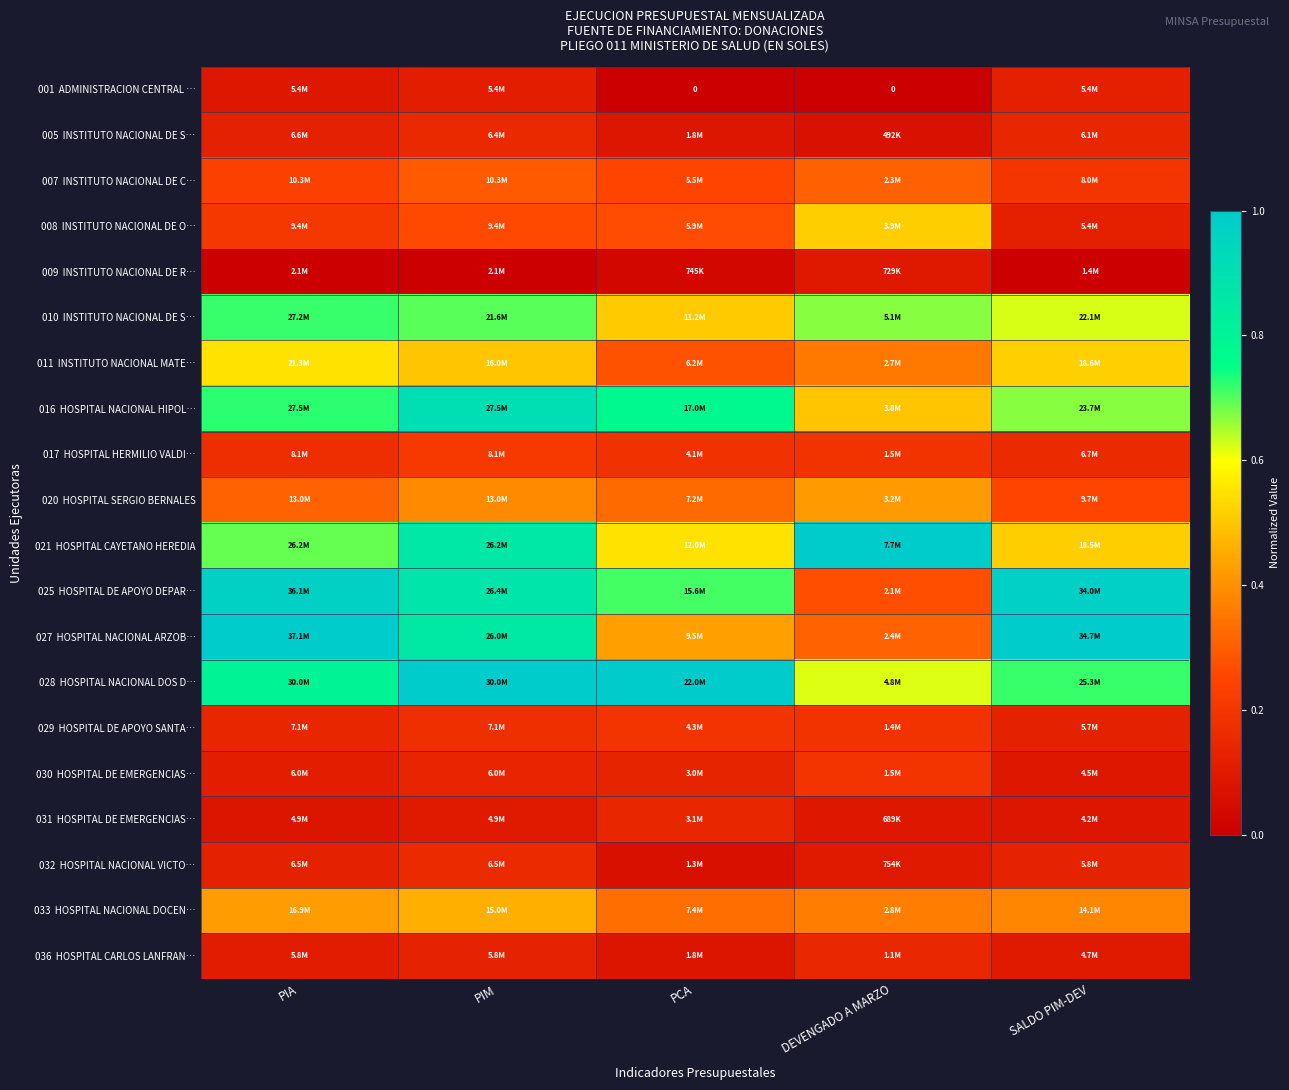

At which label does 001 ADMINISTRACION CENTRAL … reach its minimum?

PCA